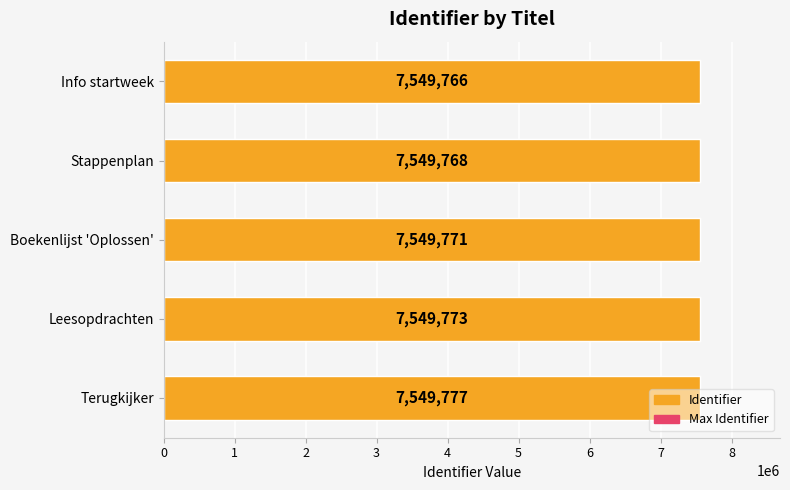

What is the spread (max minus min) of values at 3?

7549772.5